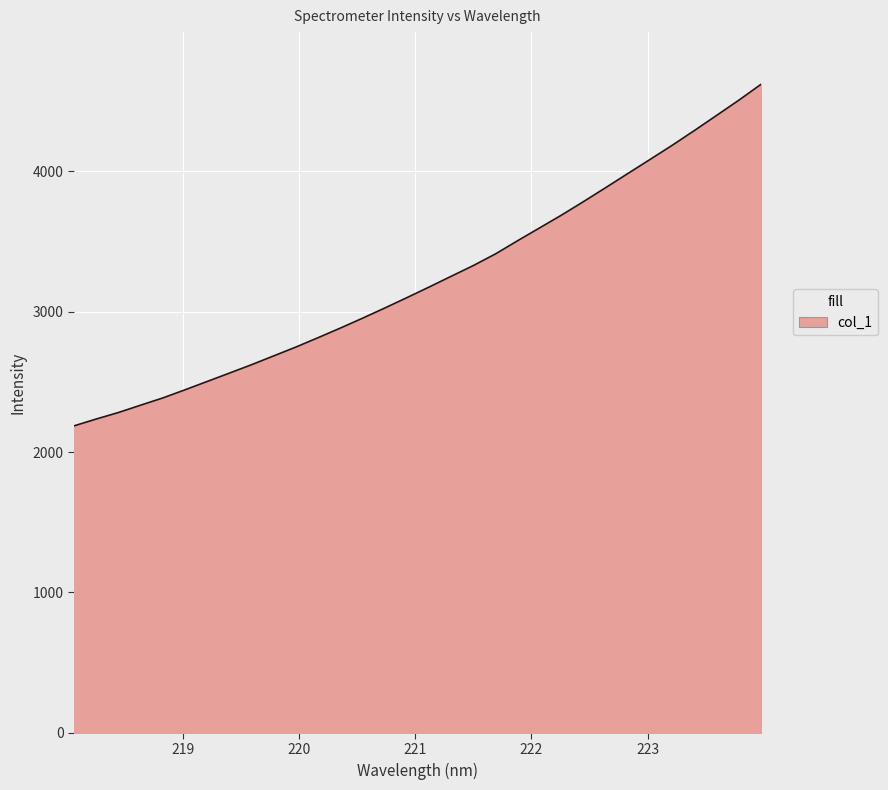

How many distinct data groups are displayed?

1